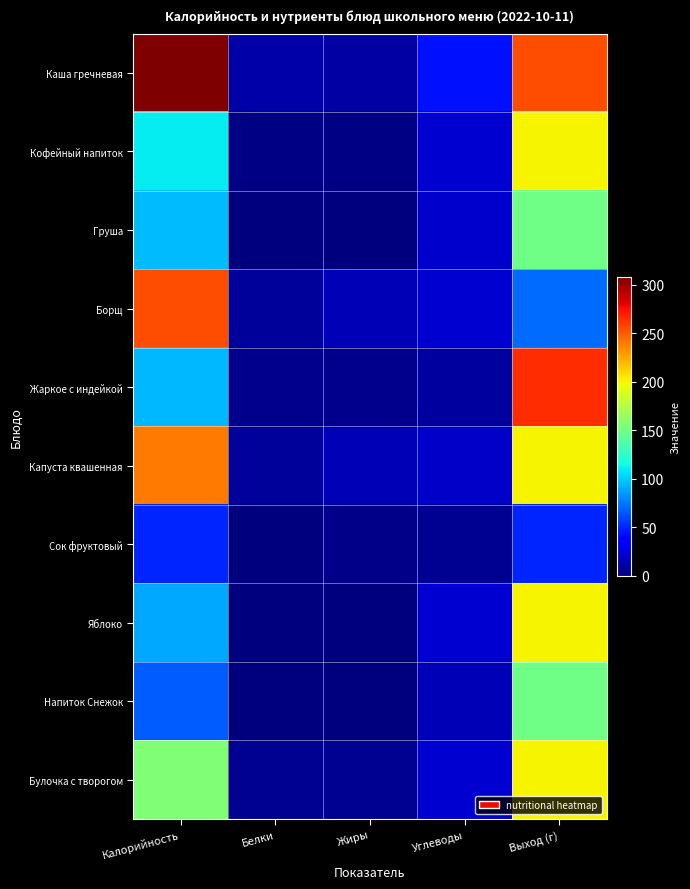

Between Выход (г) and Белки, which is larger?

Выход (г)